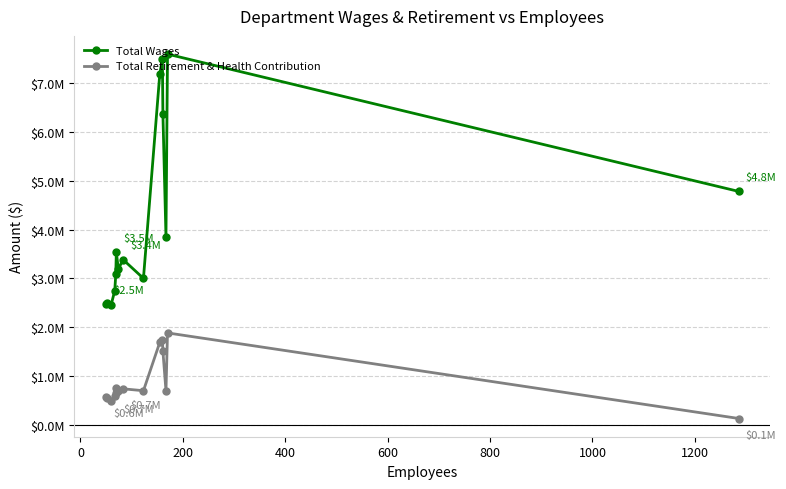

Reading right to left, list all the values displayed in this chart.

Total Wages: 4780449	7596374	3853037	6366506	7499585	7198750	2998293	3385092	3184918	3537926	3089787	2749132	2459580	2485716	2467614
Total Retirement & Health Contribution: 125614	1880435	694925	1505793	1744556	1689533	695362	734405	688410	650435	742471	594276	487925	551728	566785